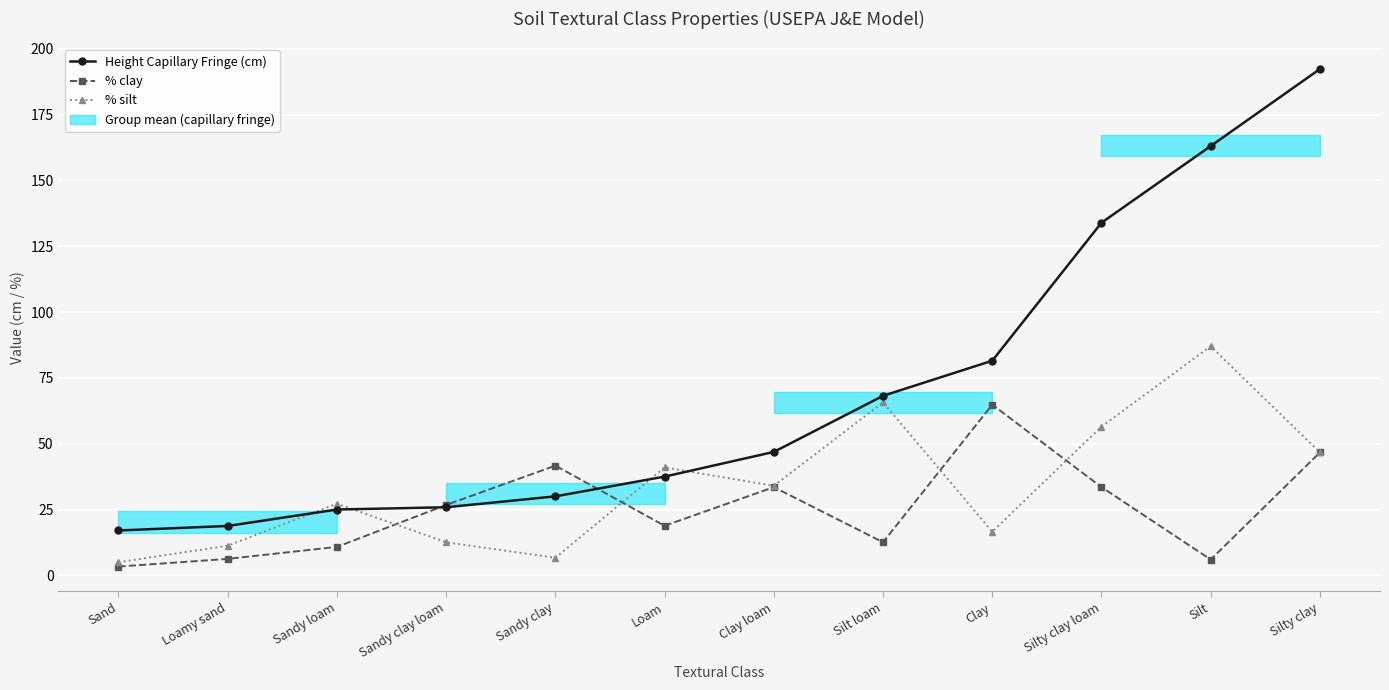

List the labels in order of % clay value, largest first.

Clay, Silty clay, Sandy clay, Clay loam, Silty clay loam, Sandy clay loam, Loam, Silt loam, Sandy loam, Loamy sand, Silt, Sand